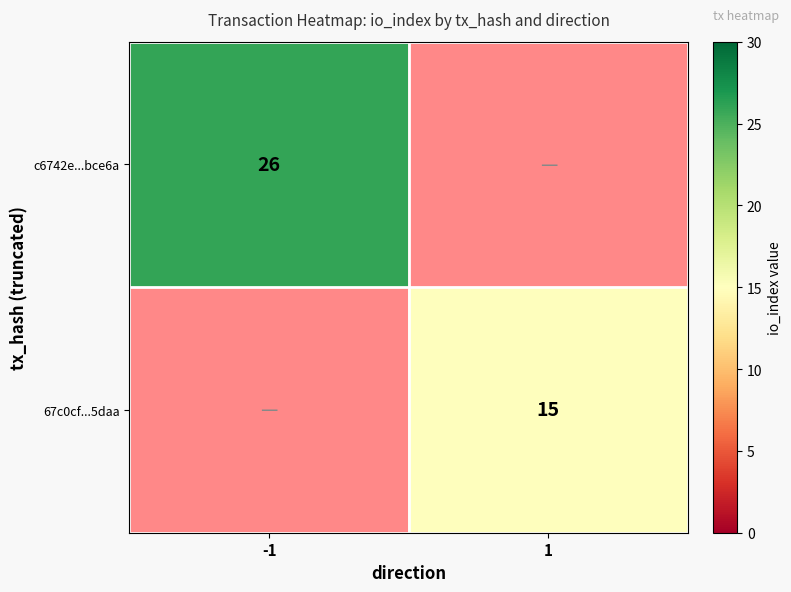

How many data points does each series have?

2